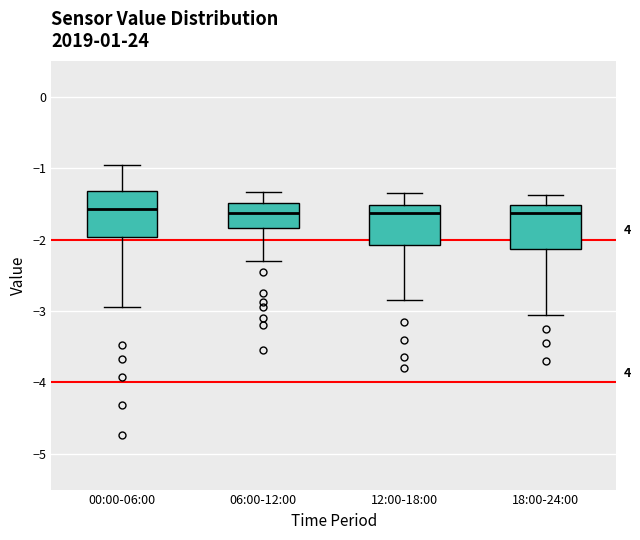

Where is the upper edge of the box for 18:00-24:00 on the y-axis? The values are not printed on the chart, so give them approximately, as read against the axis.

-1.5